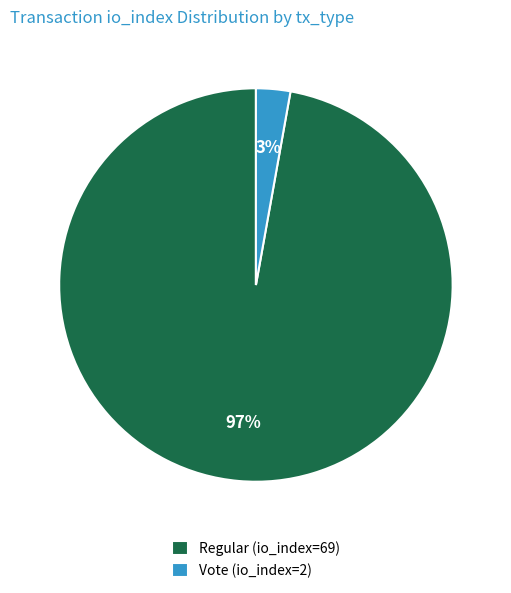

Which has a higher value, Vote (io_index=2) or Regular (io_index=69)?

Regular (io_index=69)